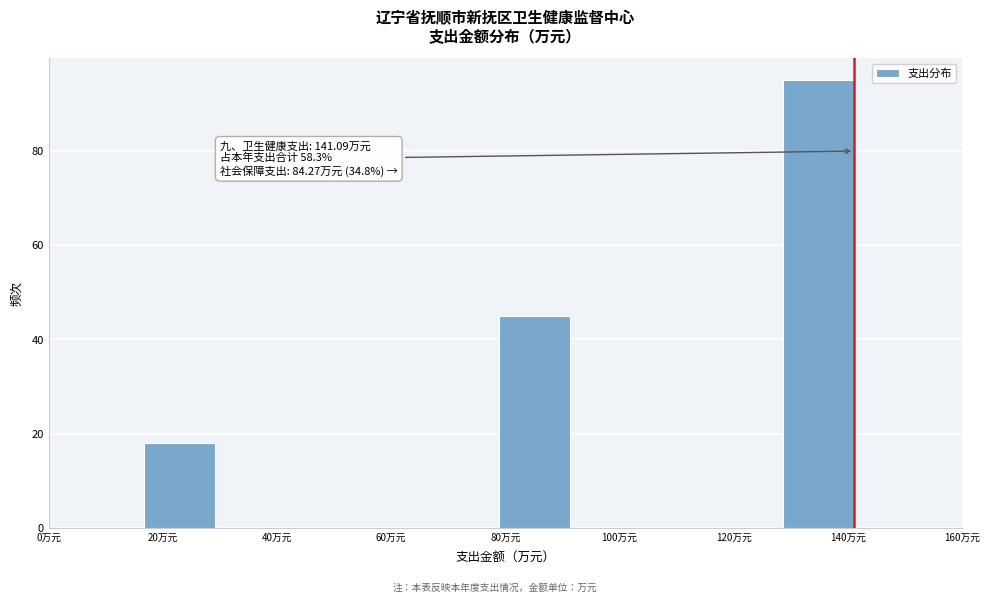

Which range on the x-axis has the tallest bar?

128 to 142